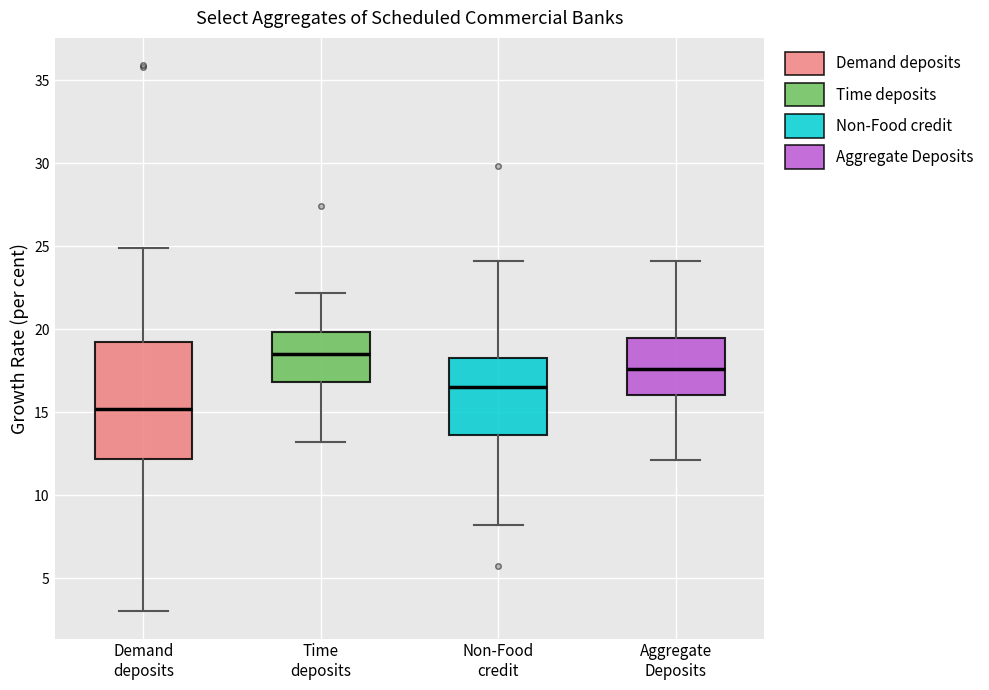

Which box has the highest median line?

Time deposits